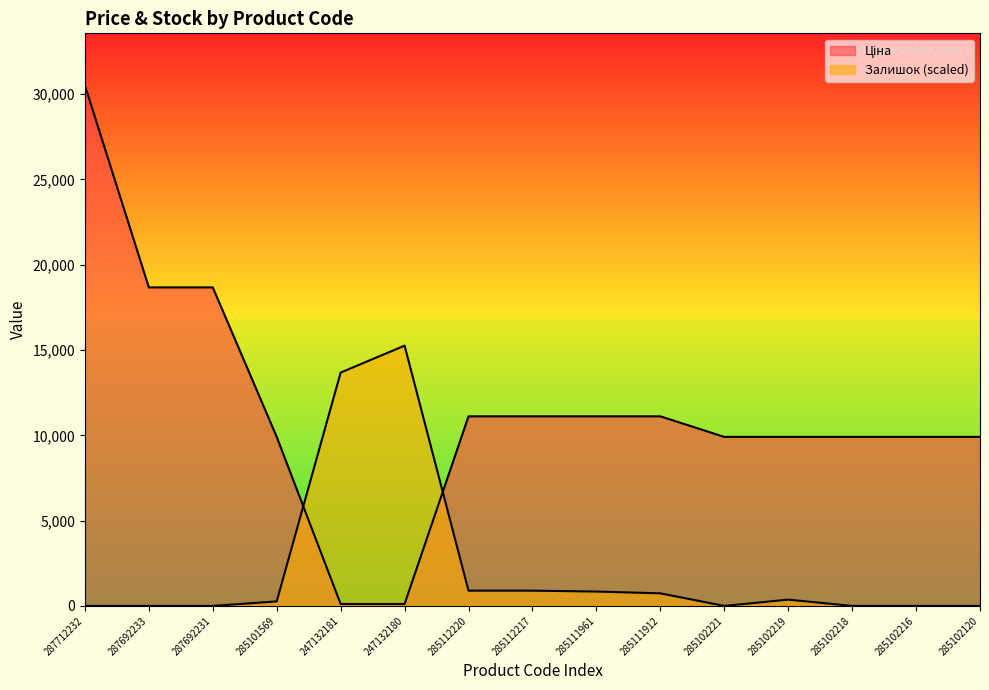

Which series has the widest spread of values?

Ціна